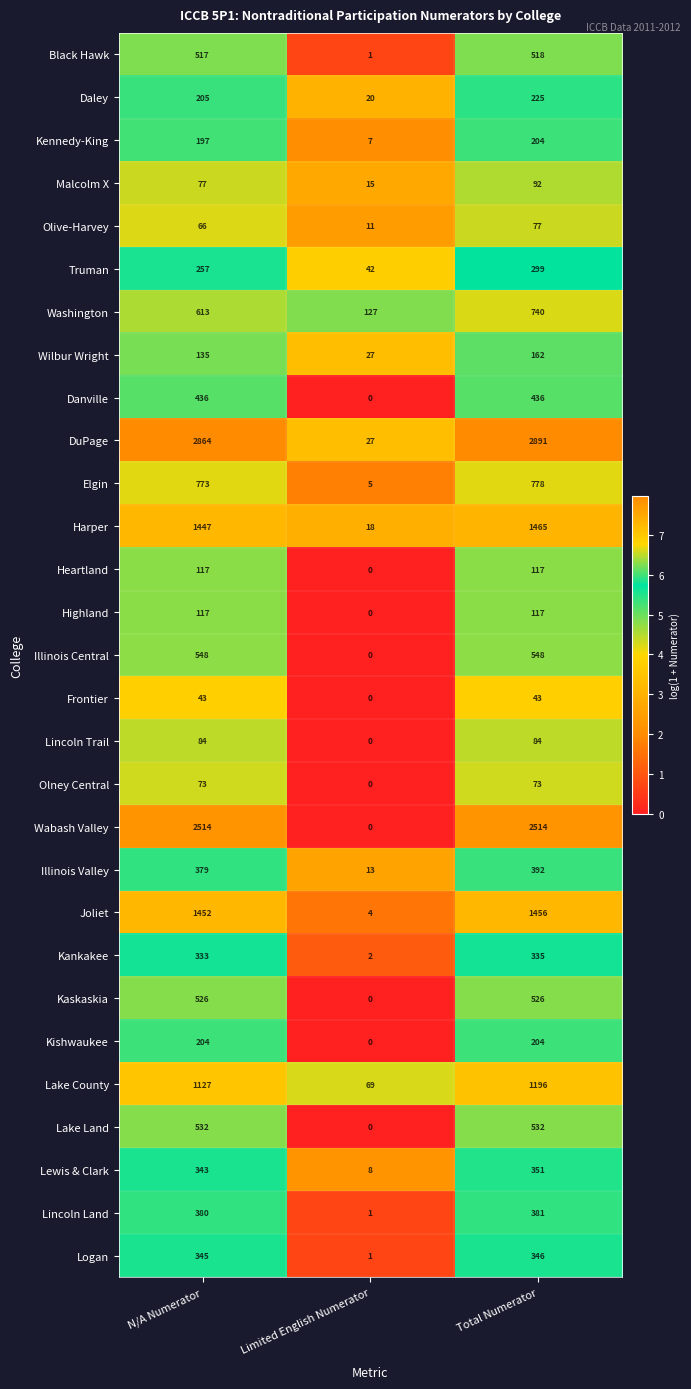

Count the number of categories in the chart.

3